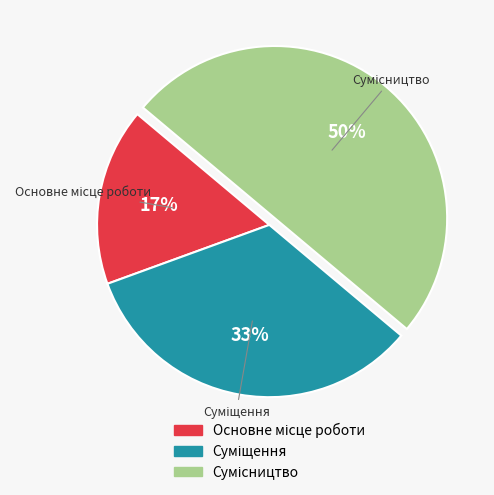

To the nearest percent, what is the difference between the largest and smallest slice percentages?

33%